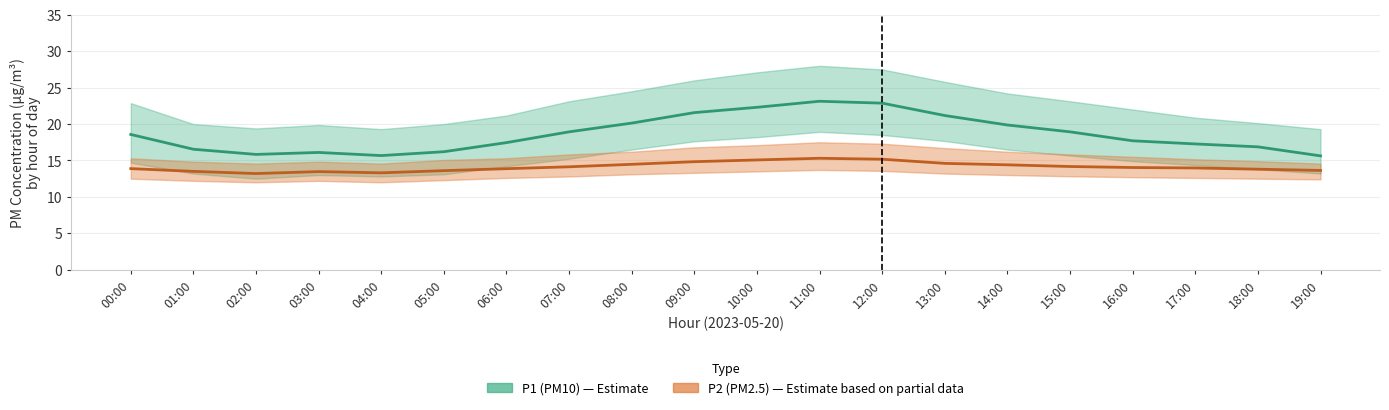

Which label corresponds to the smallest value in the chart?

02:00